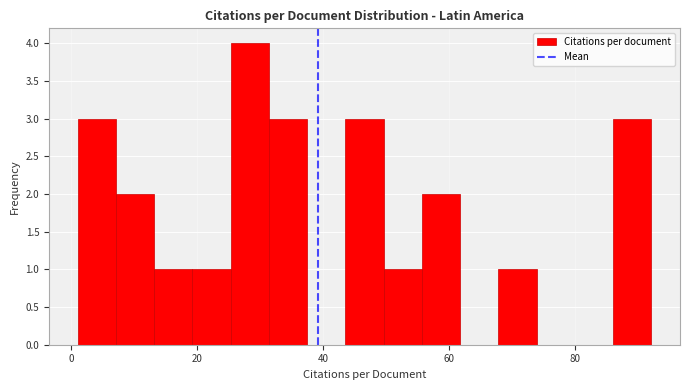

Read against the x-axis, roughly where is the centre of the tallest bar?

28